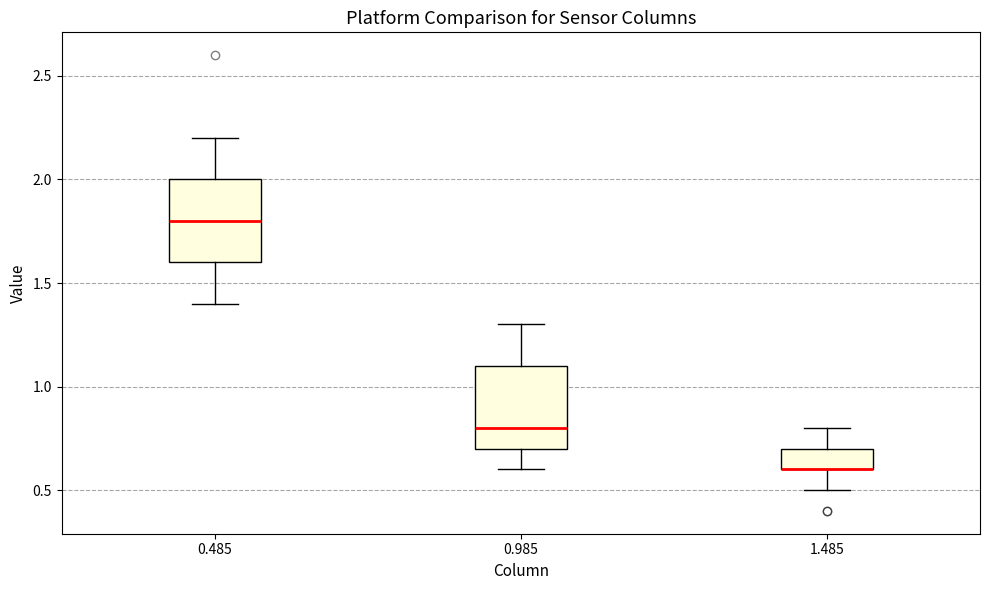

Reading left to right, read every box against the y-axis: the position of its median line, the range the box covers, and the ends of its whiskers. The values are not printed on the chart, so give them approximately, as read against the axis.

0.485: median 1.8, box 1.6 to 2.0, whiskers 1.4 to 2.2
0.985: median 0.8, box 0.7 to 1.1, whiskers 0.6 to 1.3
1.485: median 0.6 (drawn on the box's lower edge), box 0.6 to 0.7, whiskers 0.5 to 0.8